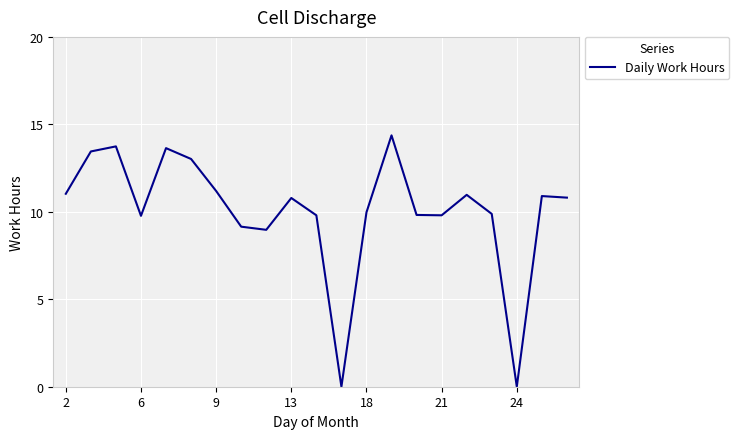

What is the maximum value shown in the chart?

14.4